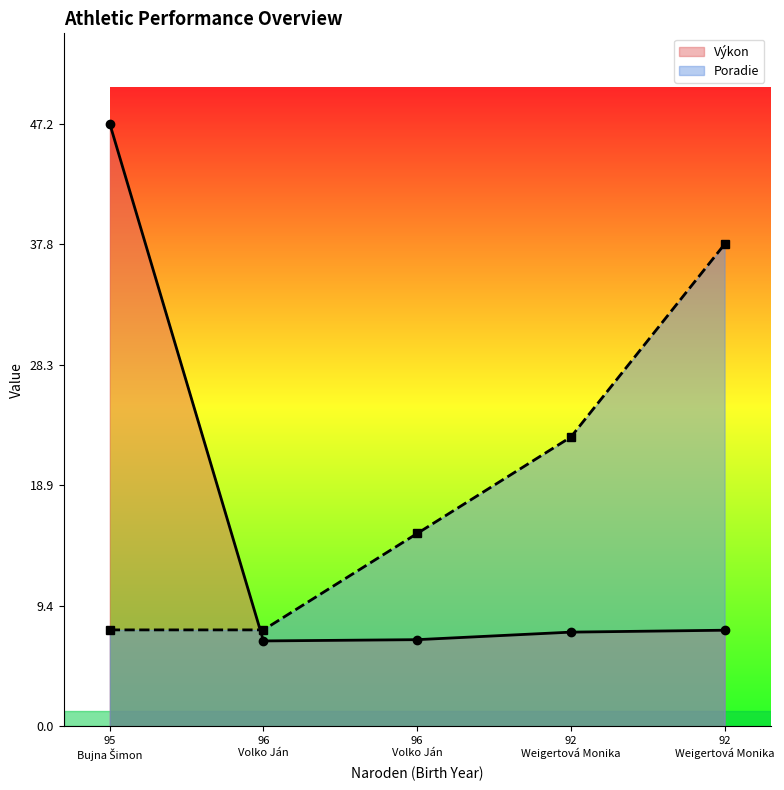

Where is Poradie nearest to the value 22?

92 Weigertová Monika